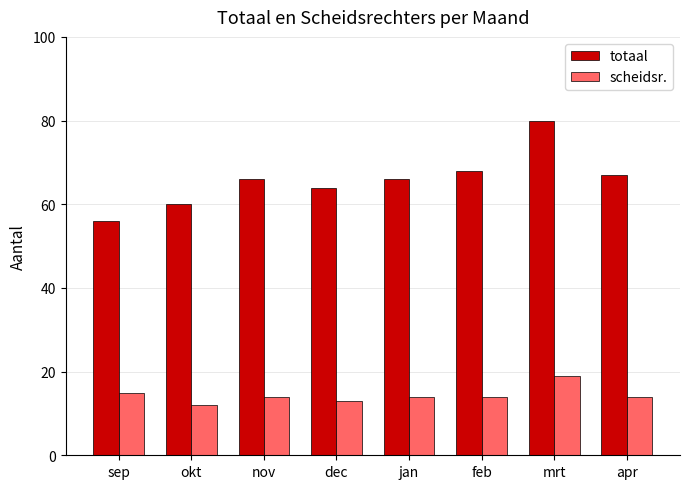

Count the scheidsr. values in the range 14 to 15.

5